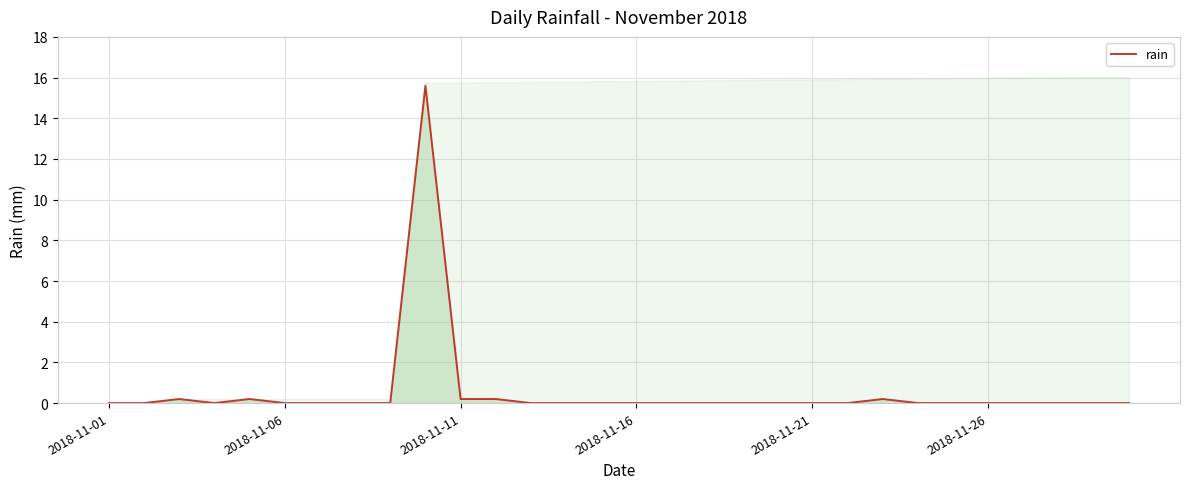

How many distinct data groups are displayed?

1